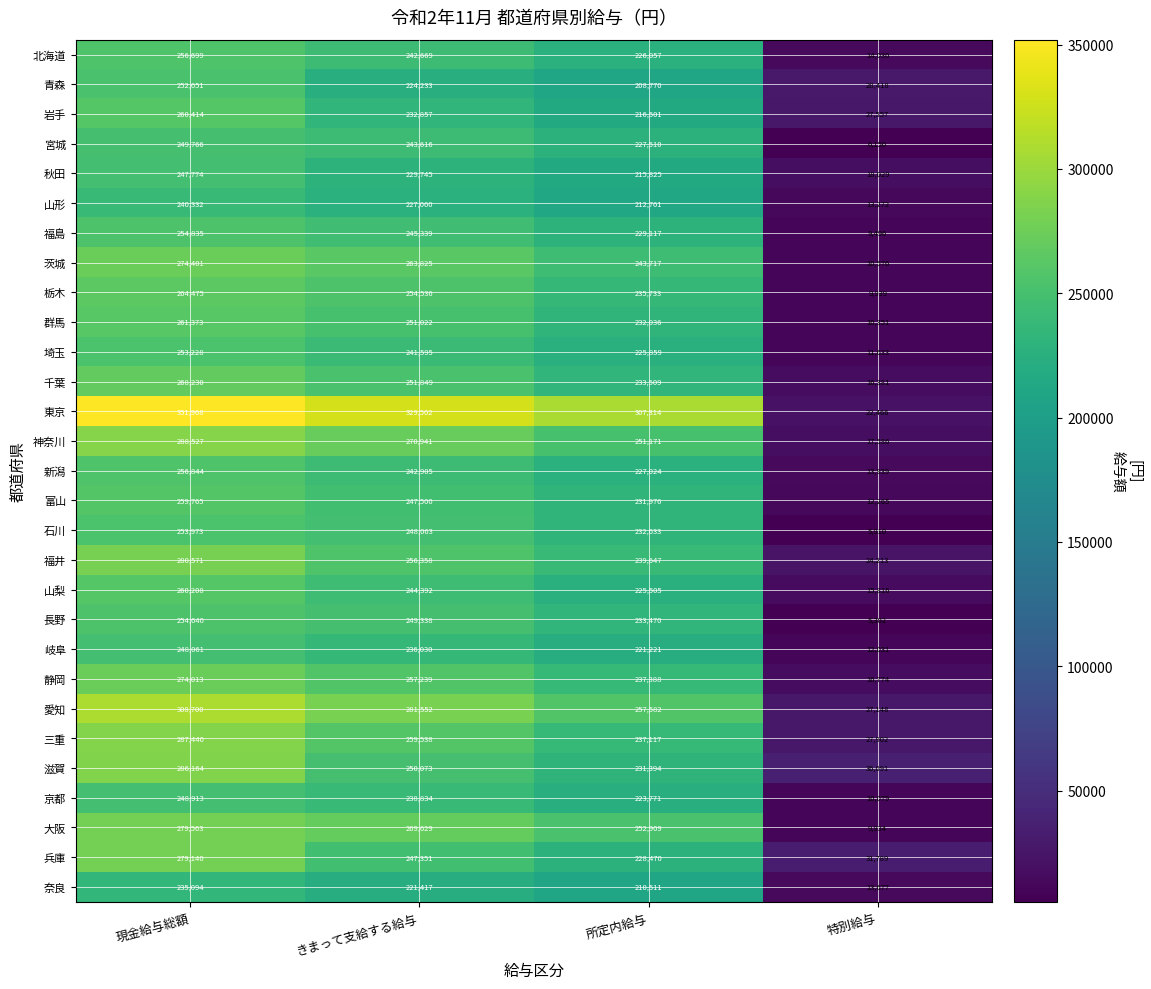

At how many categories does at least one series exceed 239022?

3